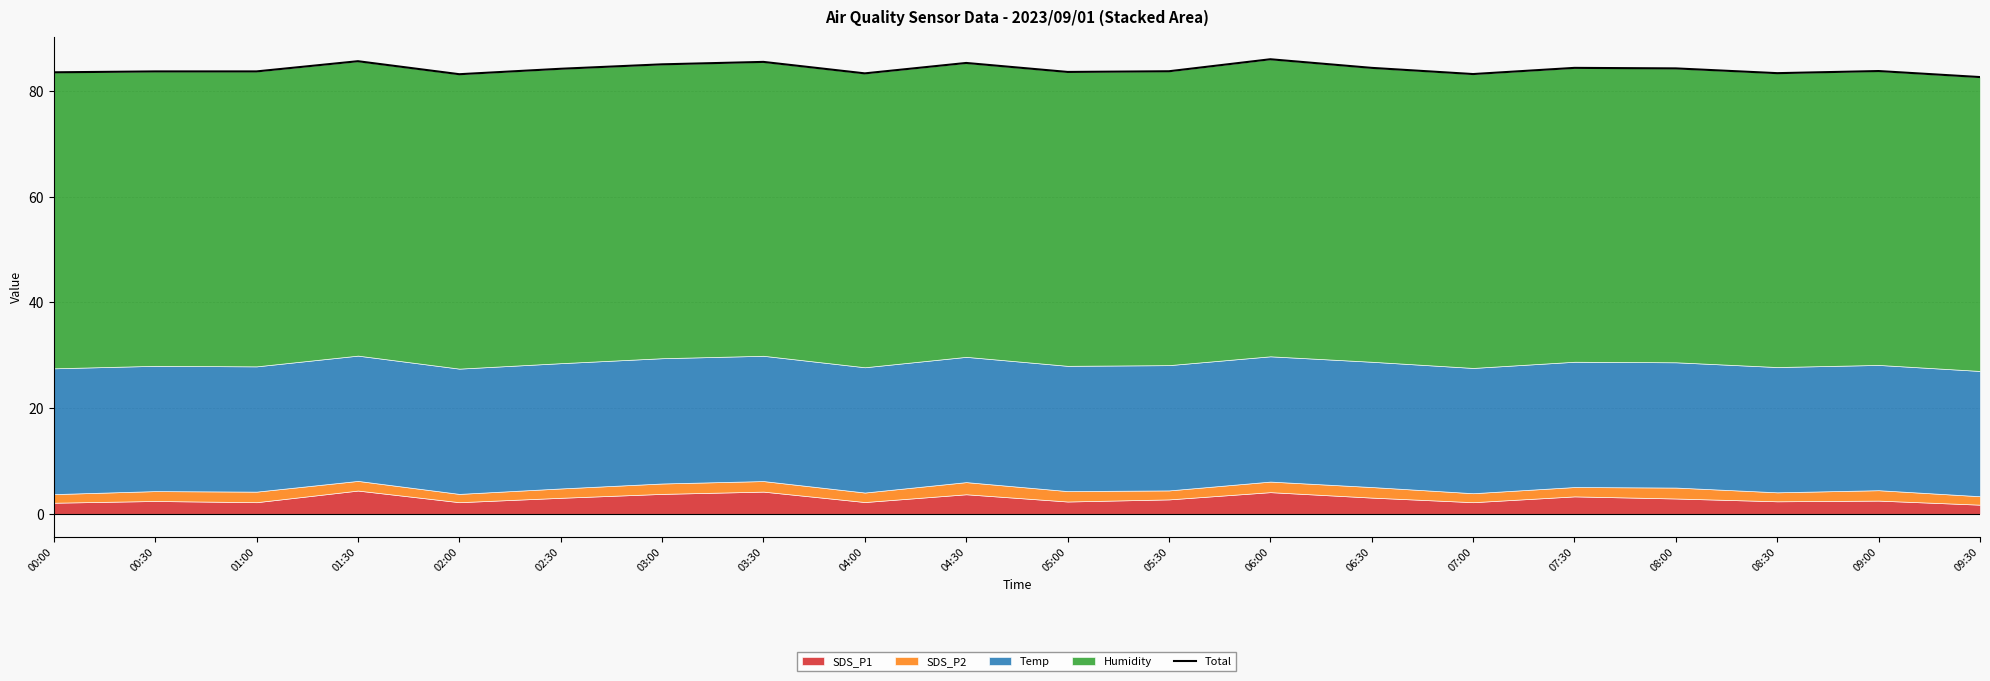

How many points are higher than both their immediate neighbors (excluding endpoints)?

7